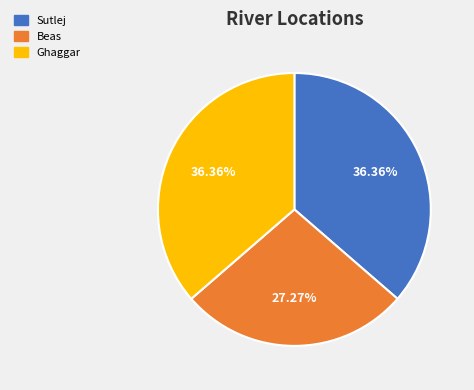

Is the sum of Ghaggar and Sutlej greater than half?

Yes